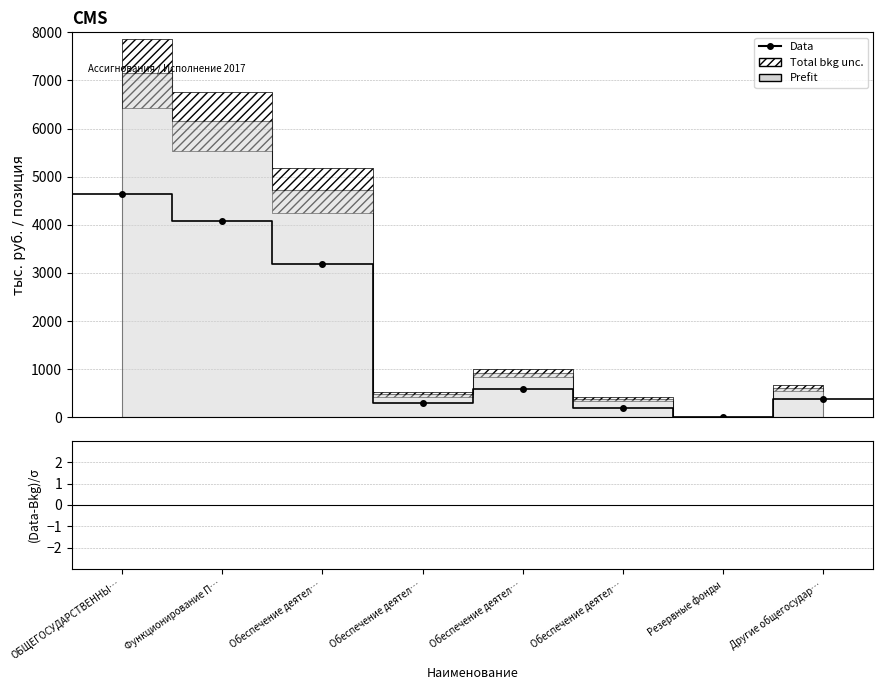

Rank the series at Обеспечение деятел… from lowest to highest value.

(Data-Bkg)/σ, Data